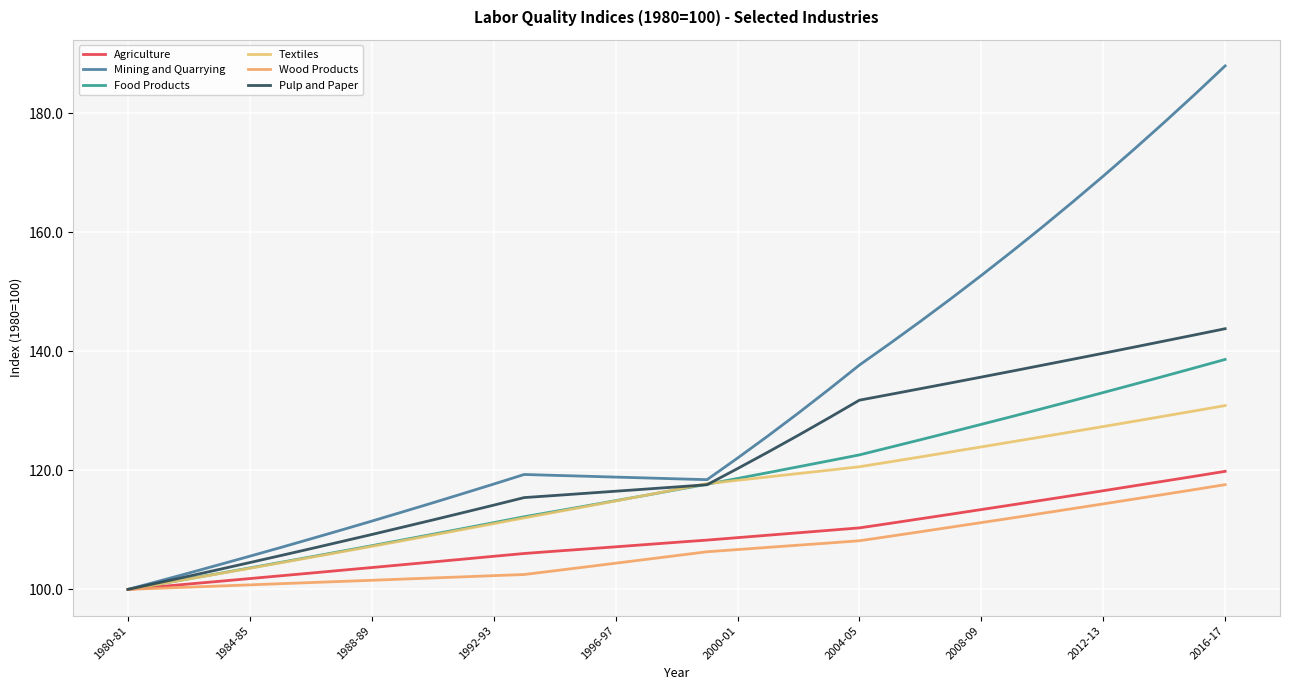

True or false: Textiles has more than 1 points higher than both neighbors.

False